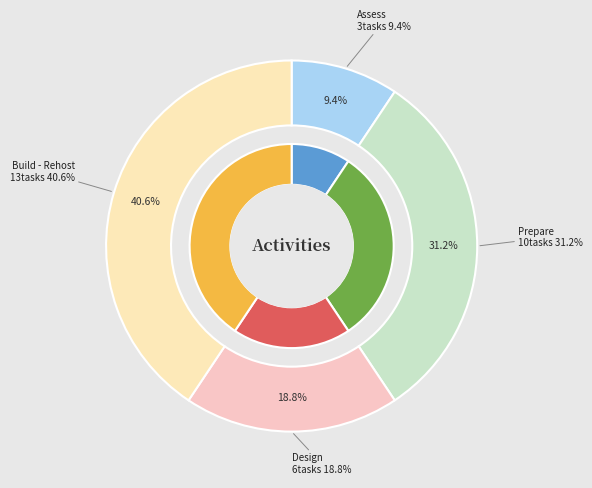

To the nearest percent, what percentage of the pie is Design?

19%